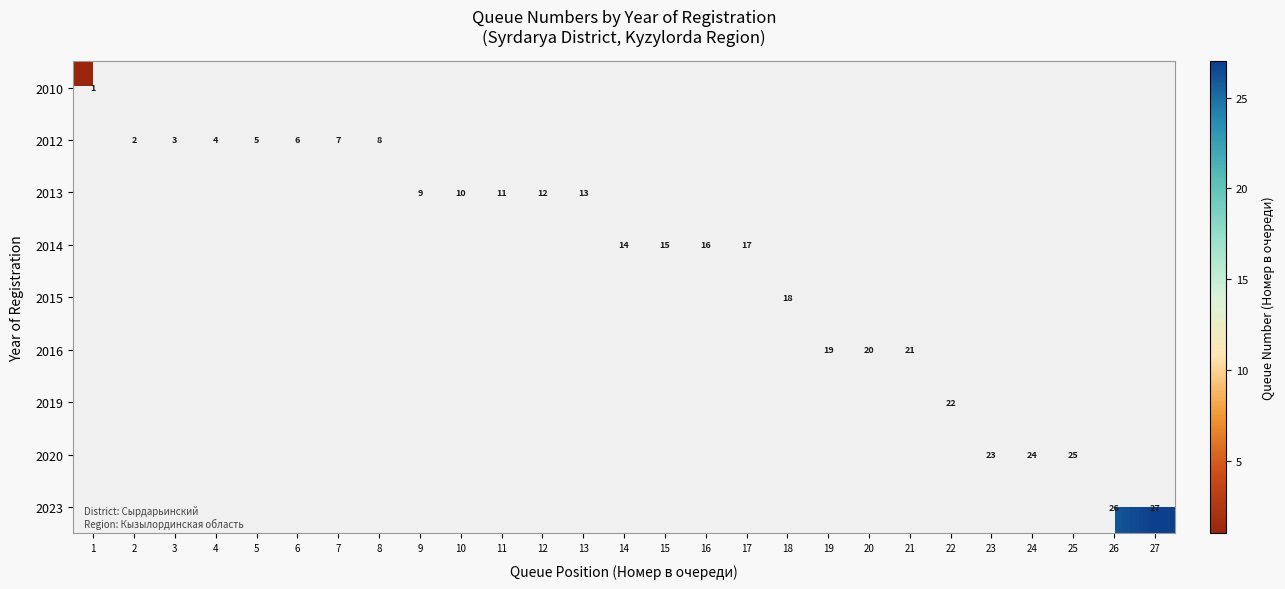

The 2012 series shows 7 at 7. True or false?

True